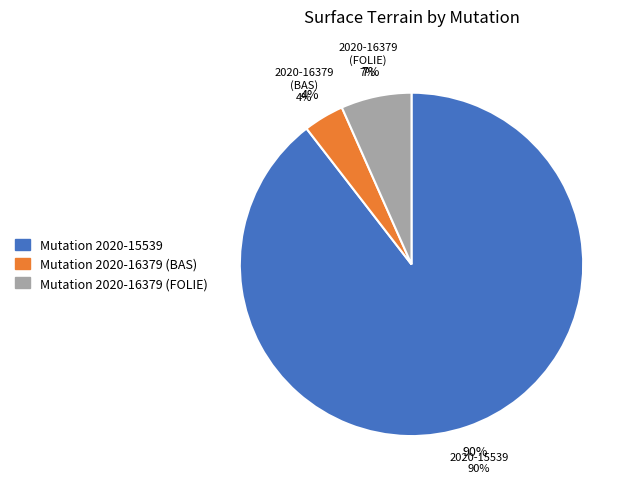

To the nearest percent, what percentage of the pie is 2020-15539?

90%